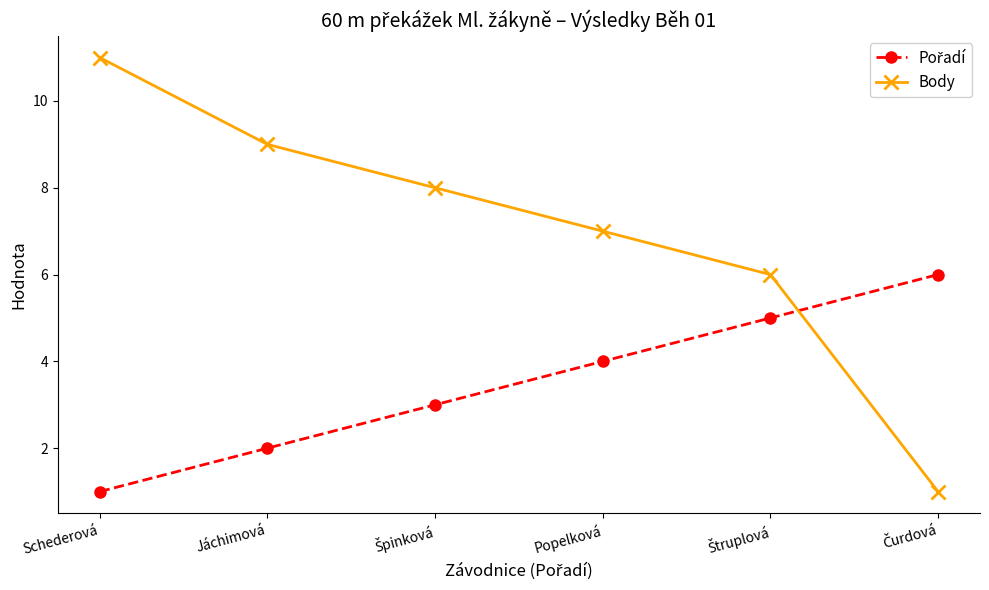

At which category is the sum across all series the highest?

Schederová